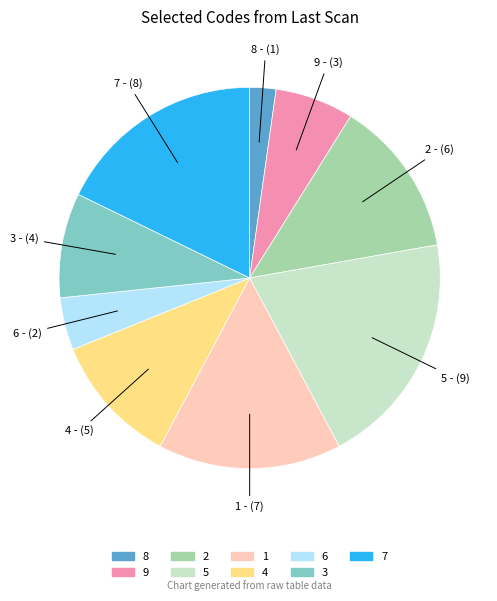

True or false: 5 accounts for 20% of the total.

True